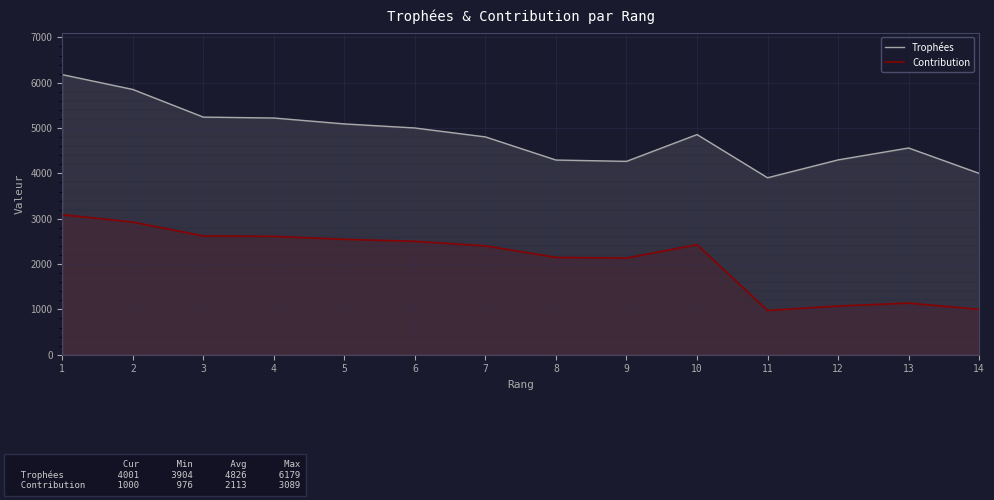

Which series has the largest total across all categories?

Trophées